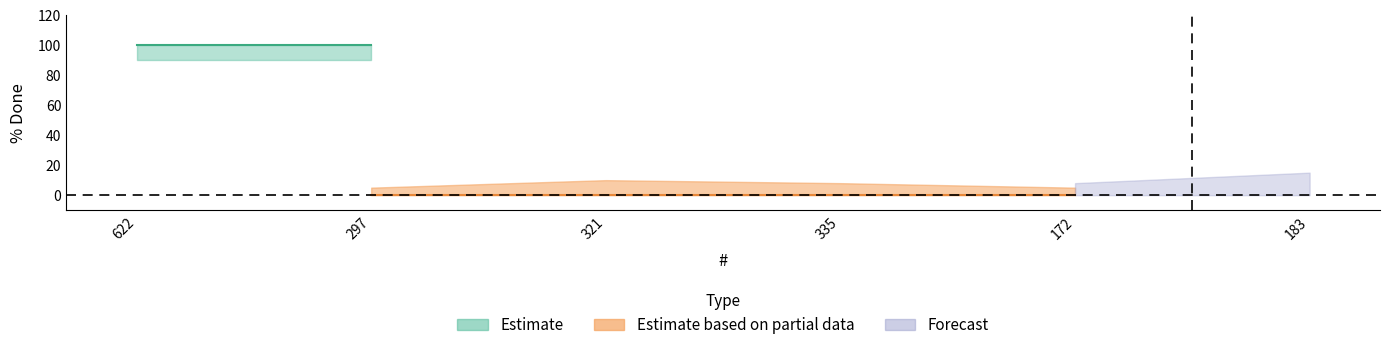

True or false: % Done upper and % Done lower cross at least once.

False